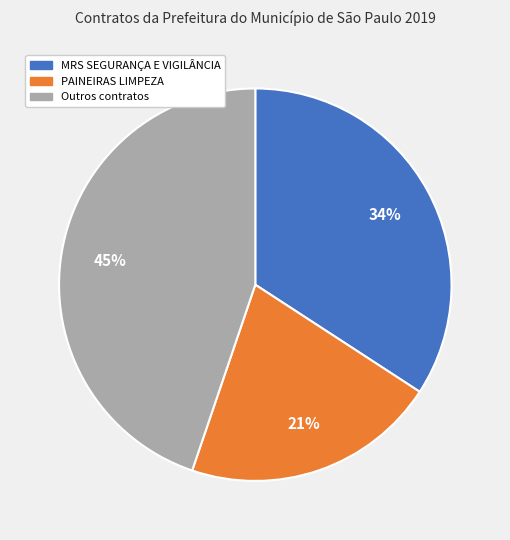

Is there a majority slice in this chart?

No